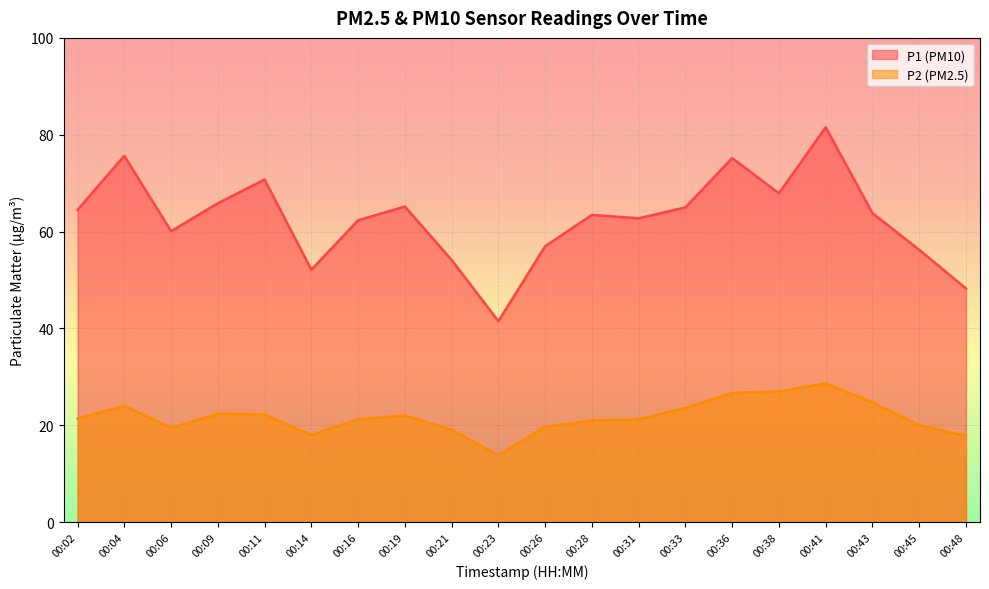

How many values in the P2 series exceed 21?

12